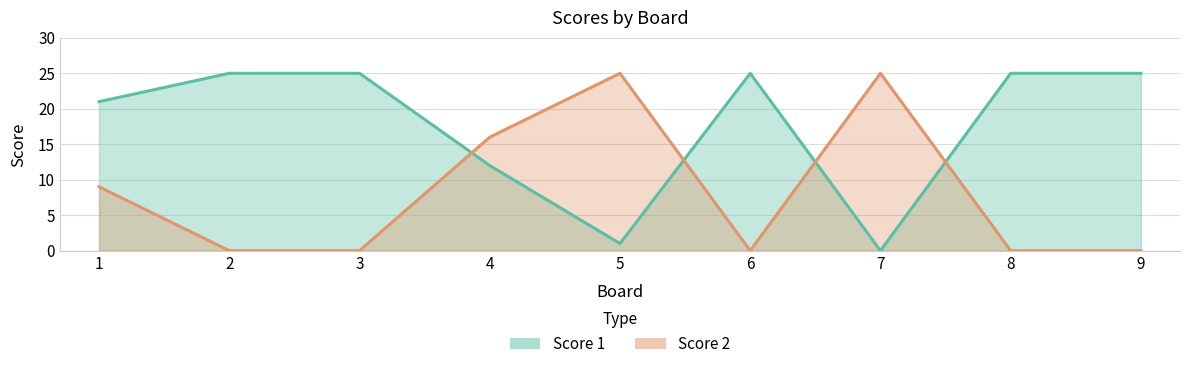

How many interior local peaks does the Score 2 series have?

2